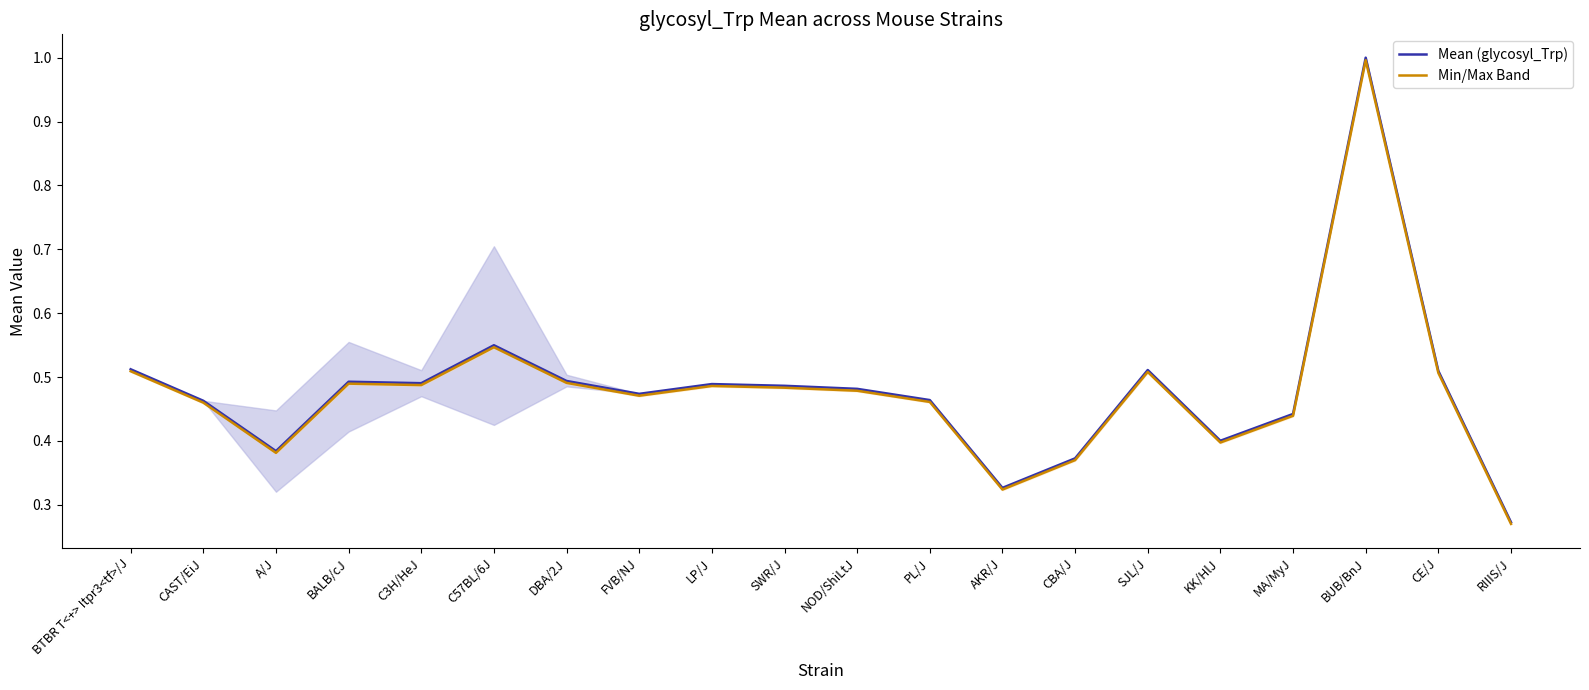

Is the value of Min/Max Band at BALB/cJ greater than the value of Mean (glycosyl_Trp) at SJL/J?

No